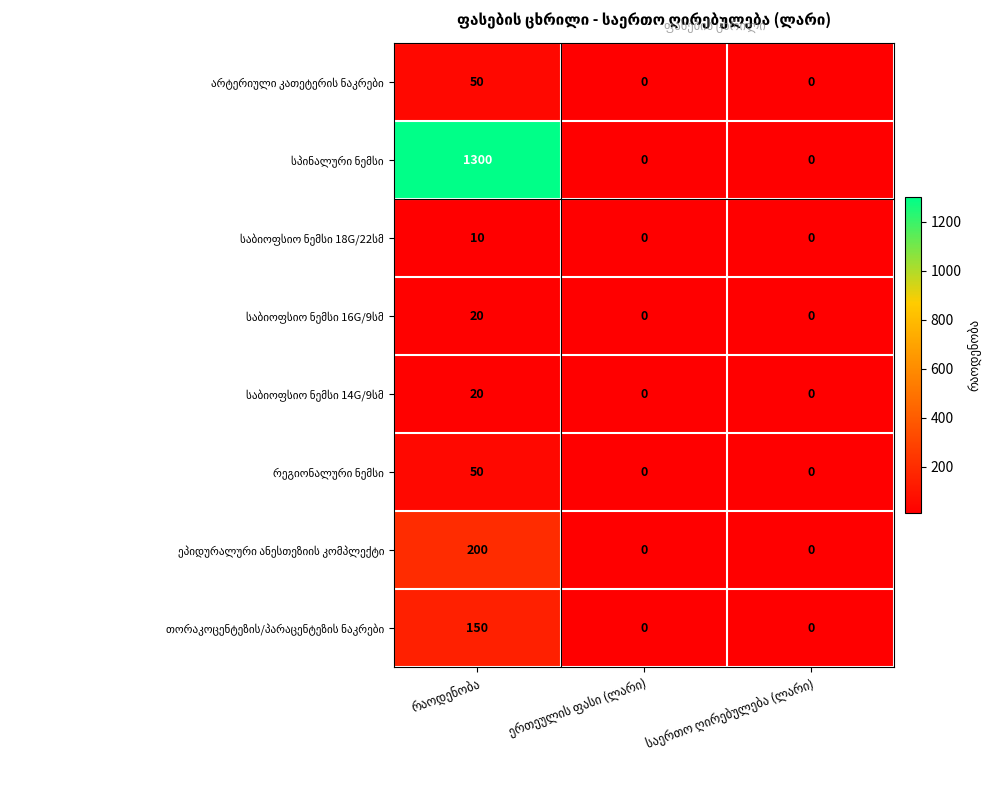

What is the greatest value displayed?

1300